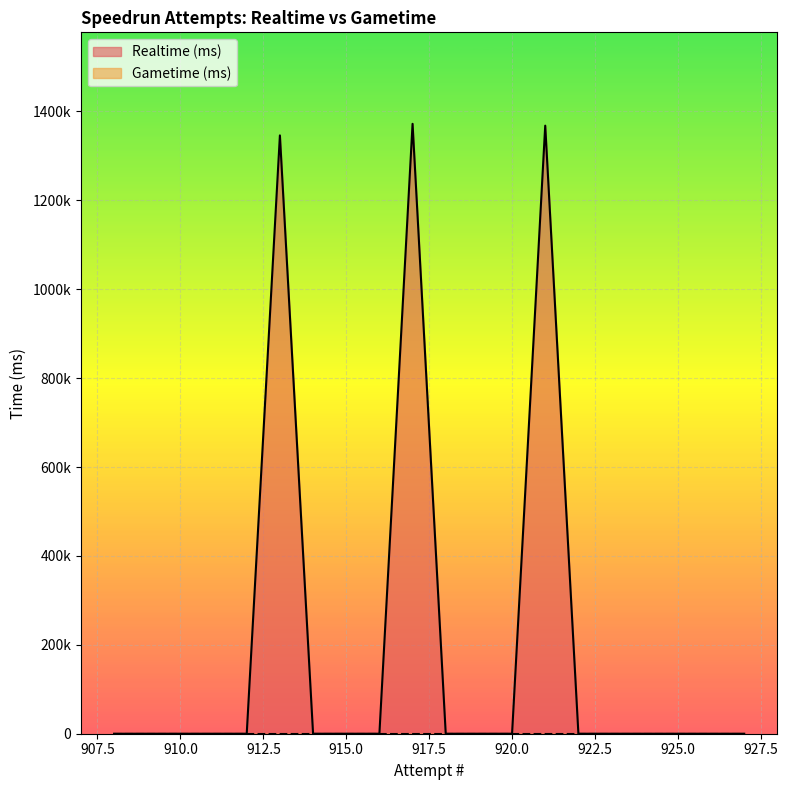

True or false: Realtime (ms) and Gametime (ms) cross at least once.

False